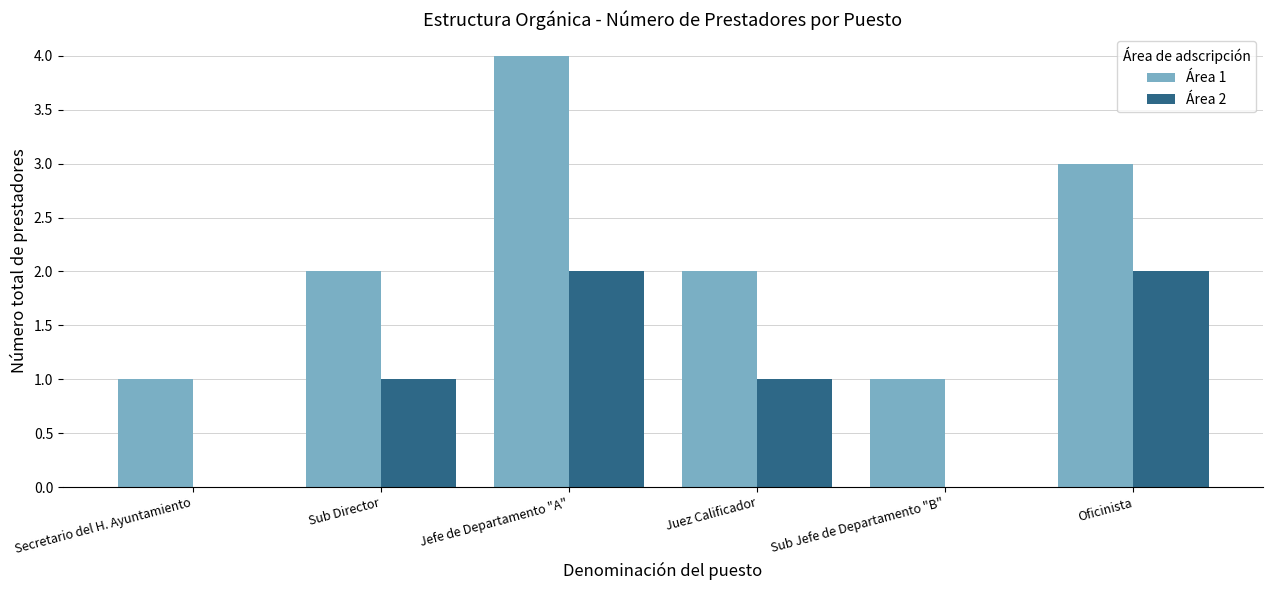

Reading left to right, what are all the values shown in this chart?

Área 1: 1	2	4	2	1	3
Área 2: 0	1	2	1	0	2